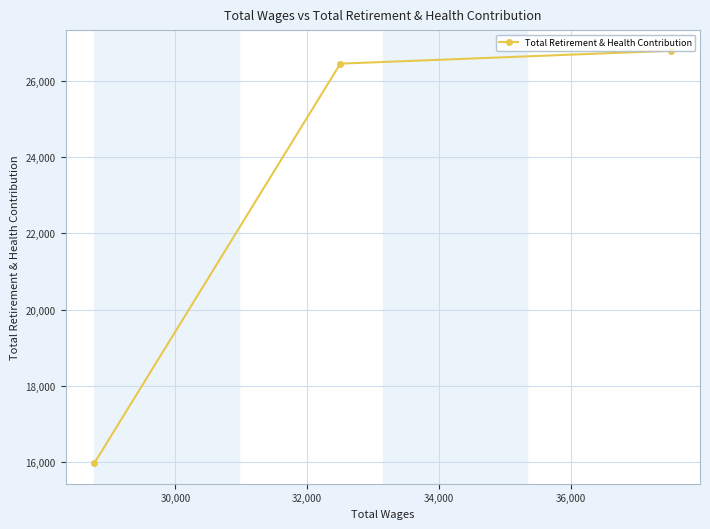

What is the value of the 3rd point from the left?

26790